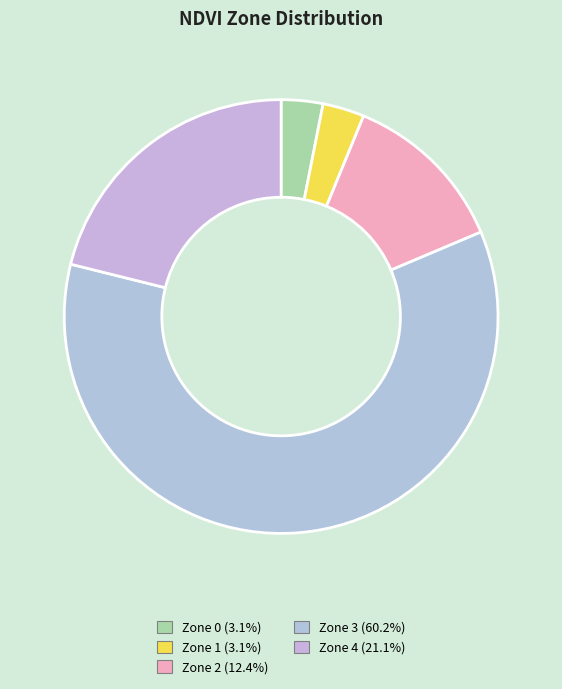

How many segments does this pie chart have?

5